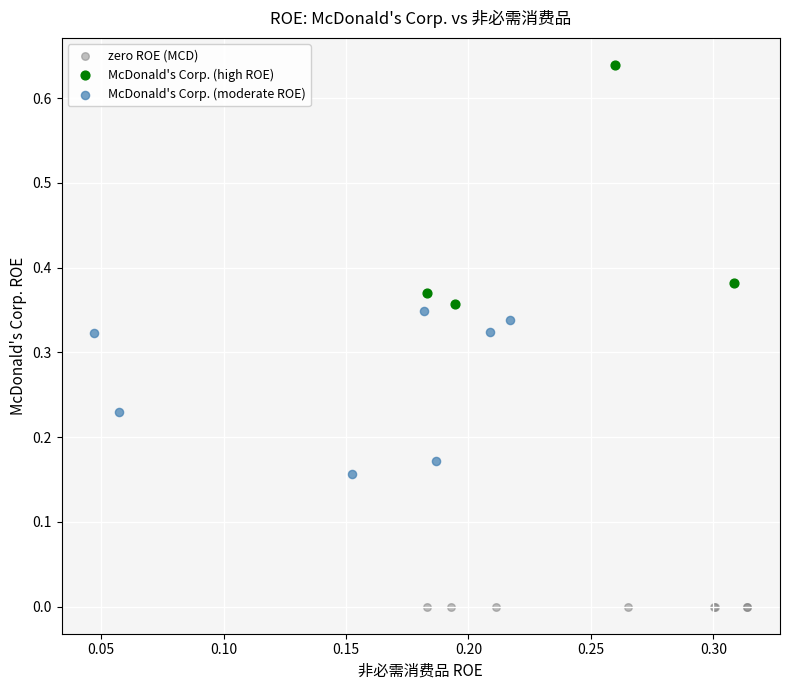

Which series reaches the minimum Y coordinate?

zero ROE (MCD)